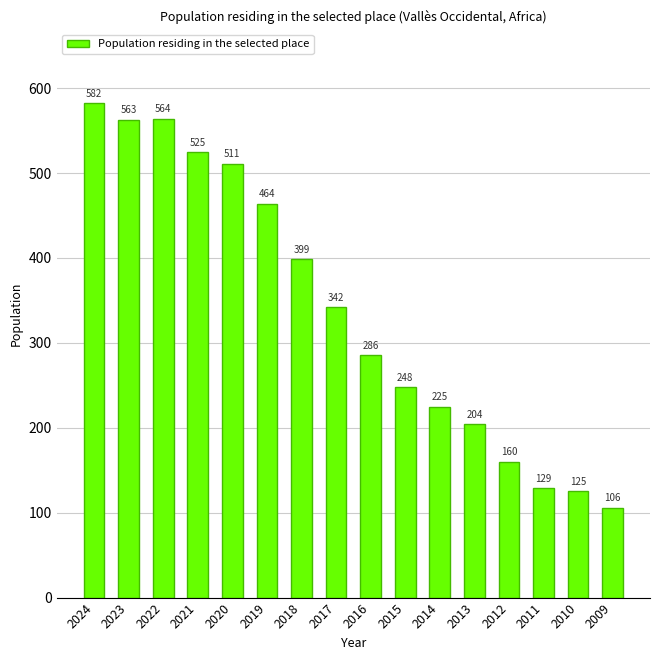

Where does the data first go above 342?

2024